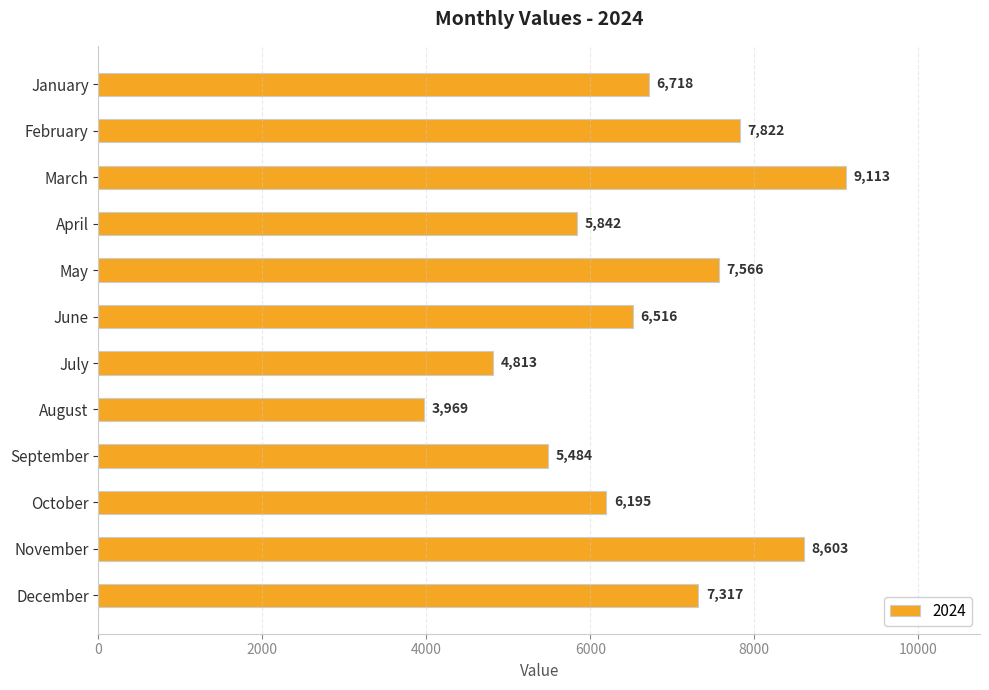

Reading top to bottom, extract all data points from this chart.

January=6718	February=7822	March=9113	April=5842	May=7566	June=6516	July=4813	August=3969	September=5484	October=6195	November=8603	December=7317